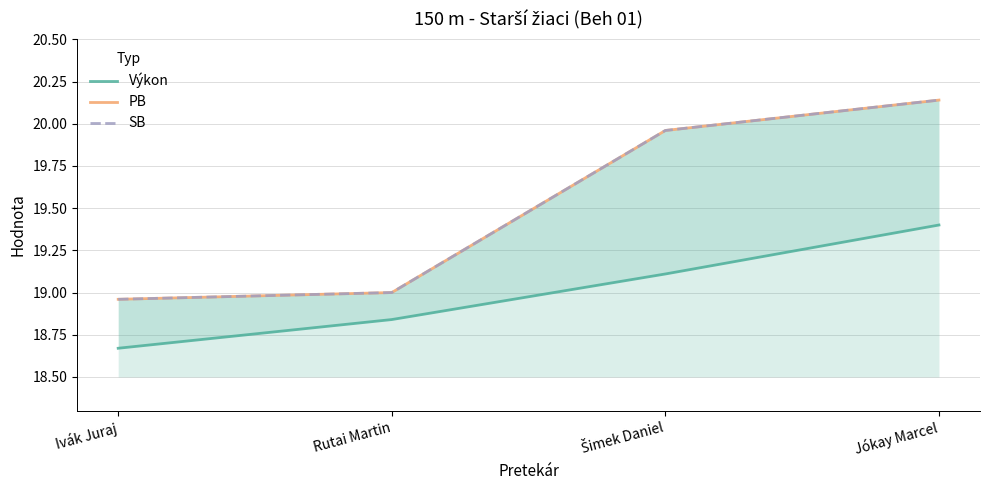

What is the value of the SB point at the 3rd from the left?

20.0